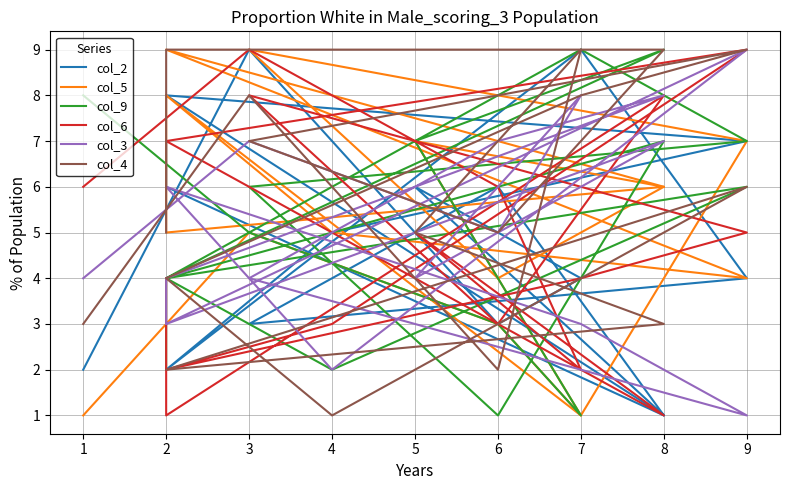

Is it true that col_4 equals 0 at 4?

False